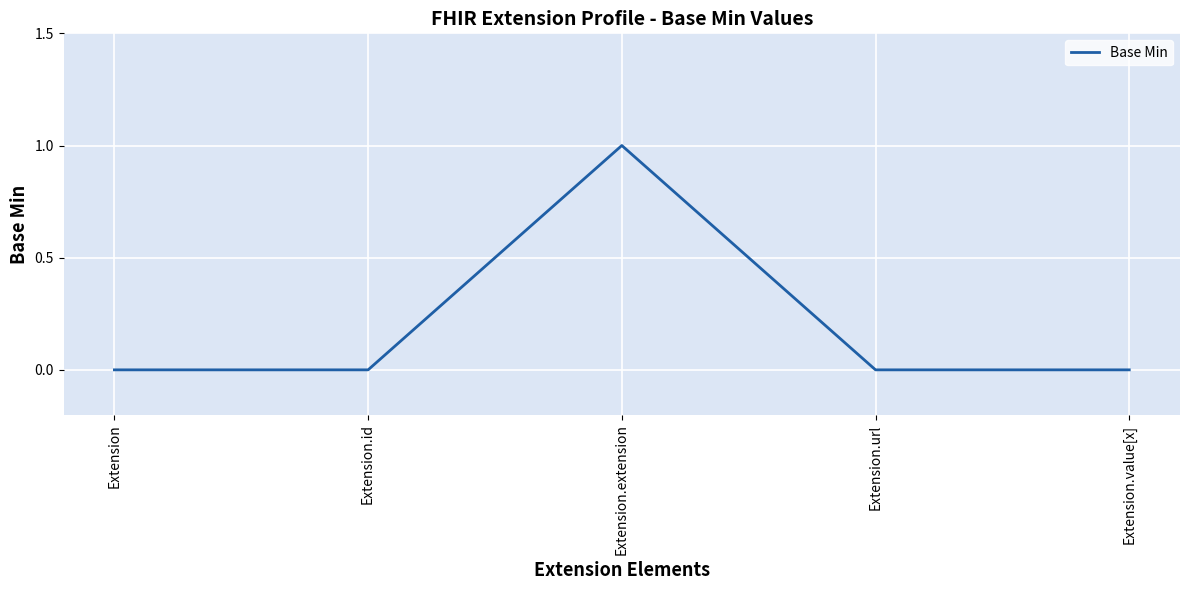

Count the values in the range 0 to 1.

5